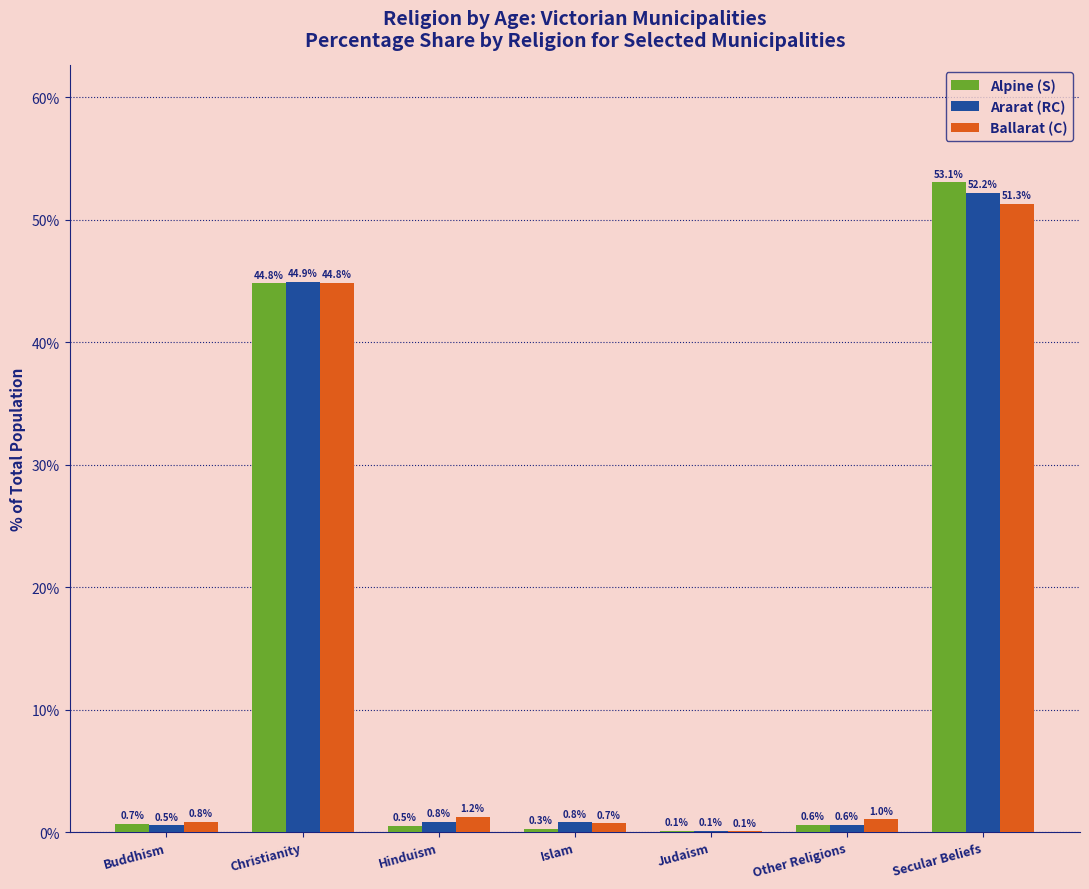

What is the sum of the Ararat (RC) values at Hinduism and Islam?

1.6